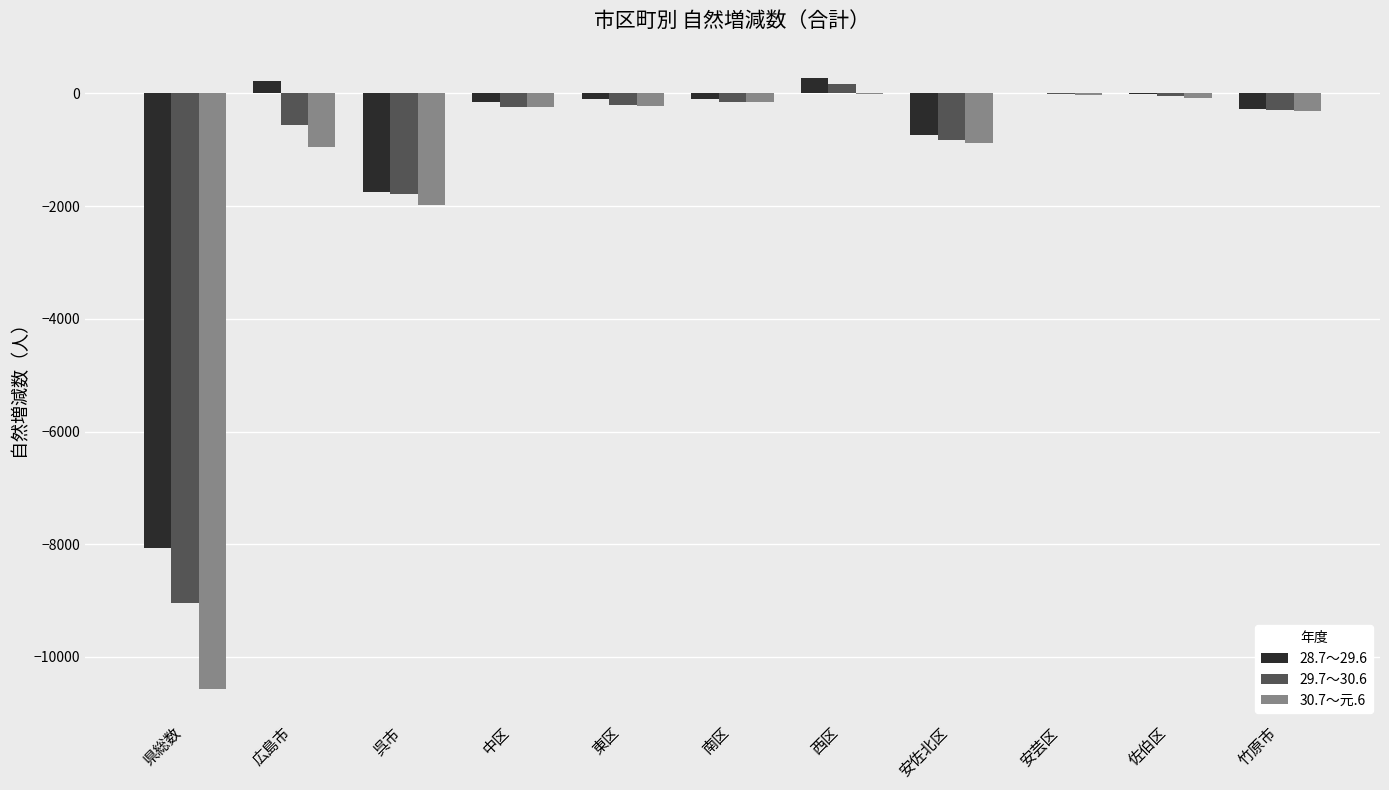

What are all the series names shown in the legend?

28.7～29.6, 29.7～30.6, 30.7～元.6